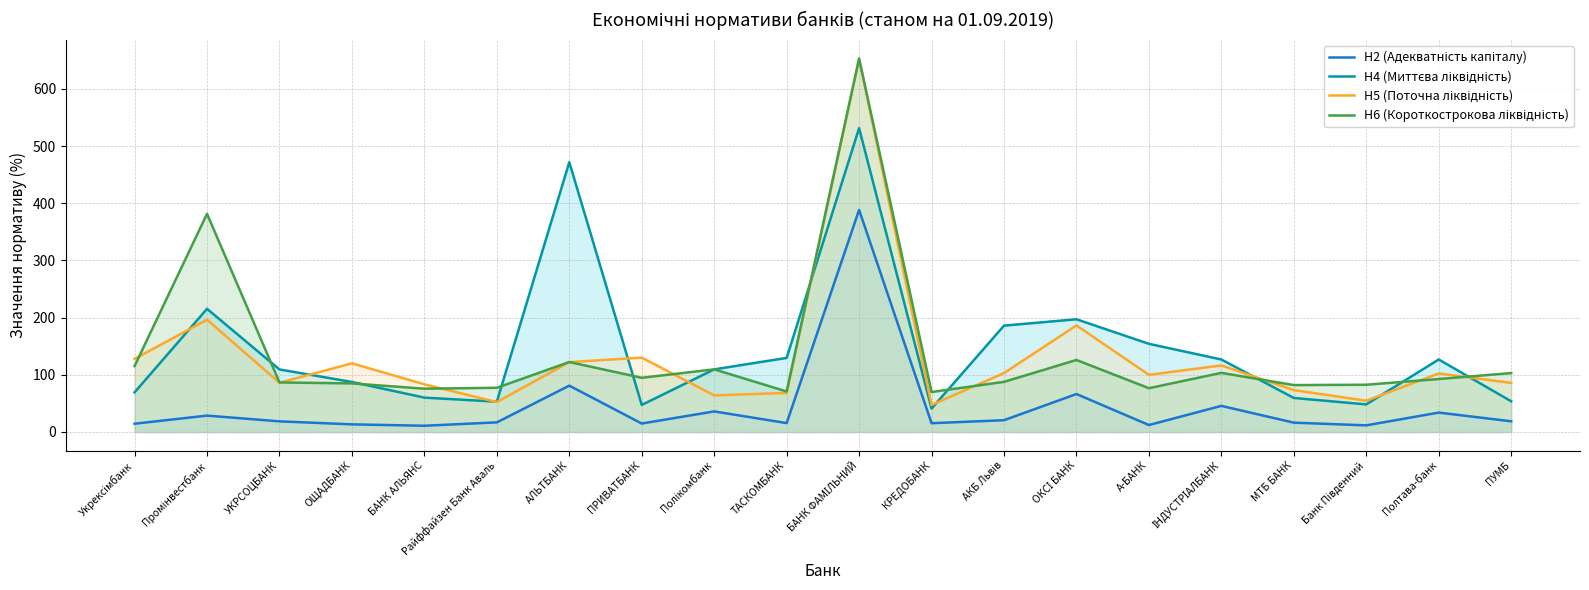

What is the value of the Н4 (Миттєва ліквідність) point at the 4th from the left?

87.5